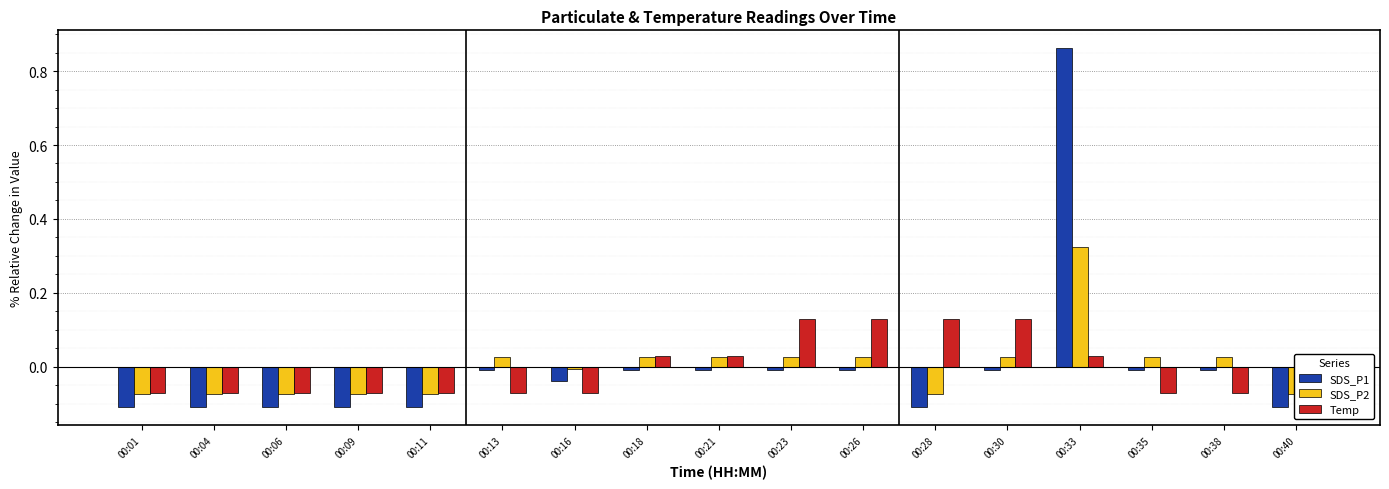

List the series in order of their peak value, lowest first.

Temp, SDS_P2, SDS_P1